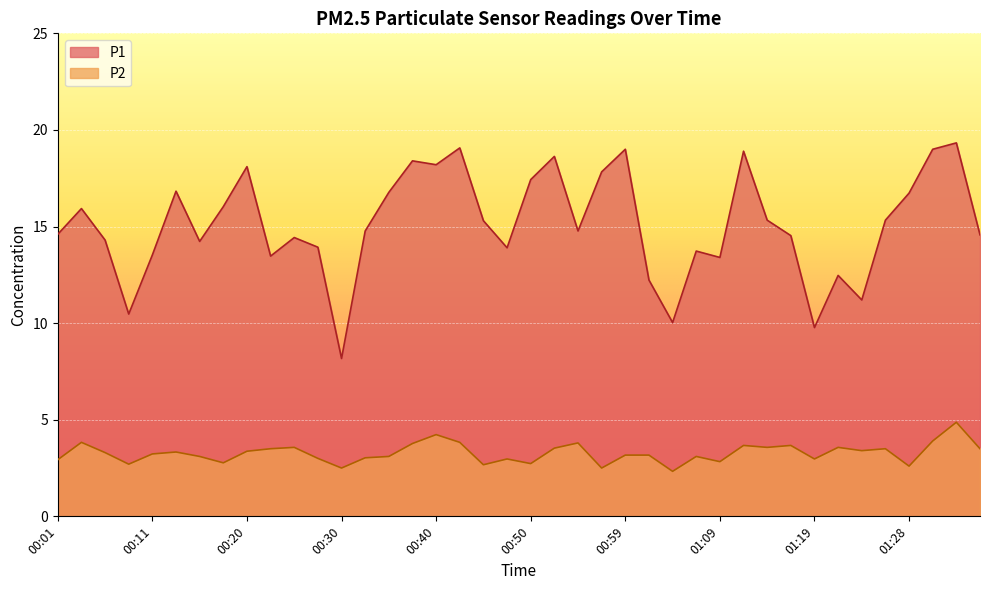

Is it true that P2 equals 4.8 at 01:07?

False